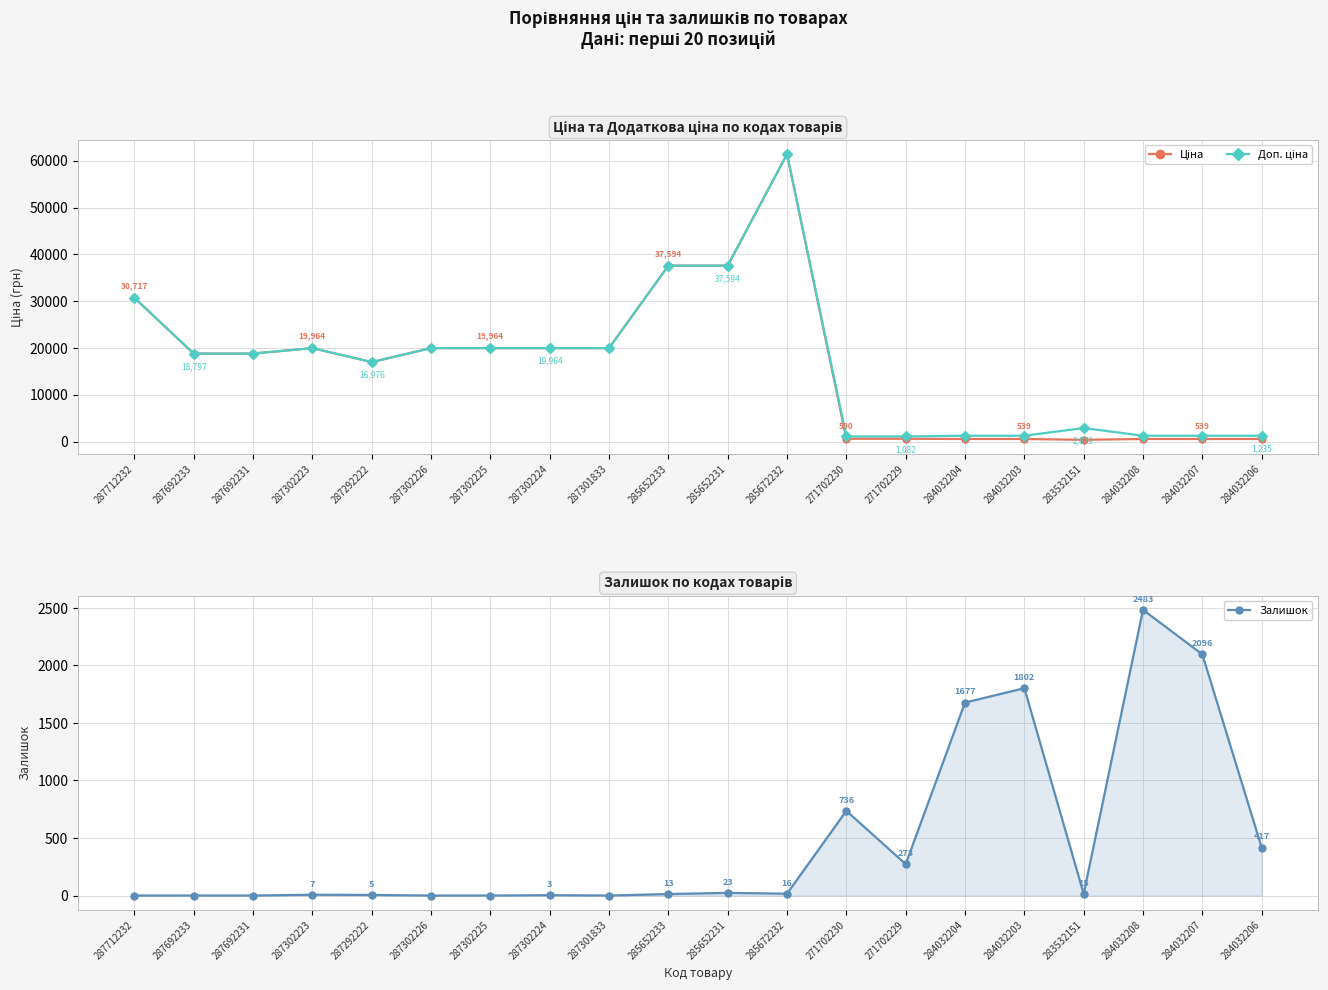

What is the sum of all Залишок values?

9566